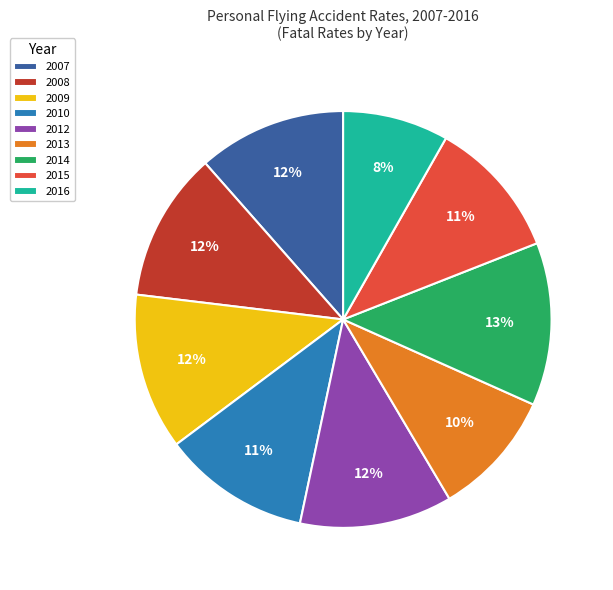

Approximately how many times larger is the value at 2013 compared to 2008?

0.8